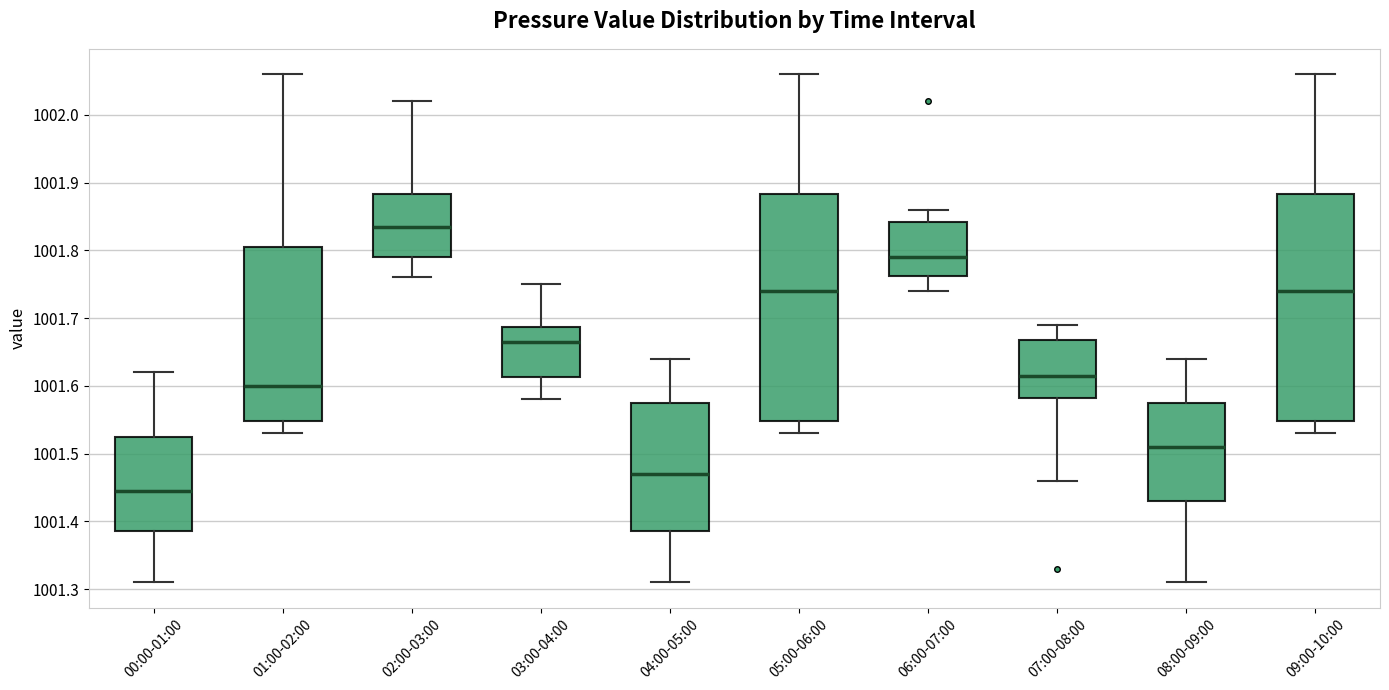

Where is the upper edge of the box for 07:00-08:00 on the y-axis? The values are not printed on the chart, so give them approximately, as read against the axis.

1001.67